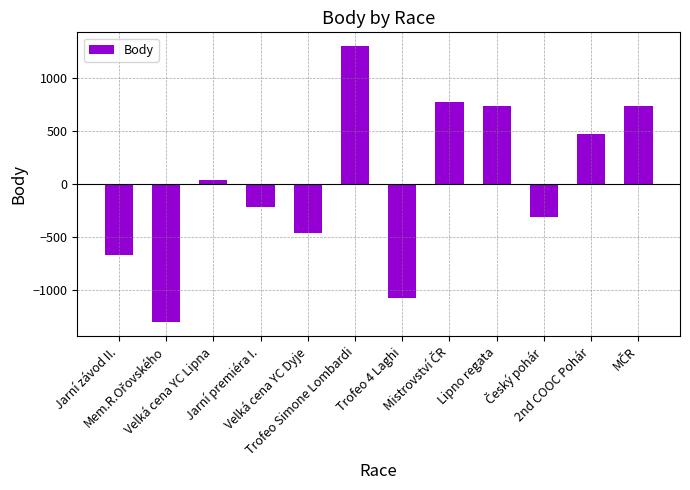

What is the minimum value shown in the chart?

-1307.2